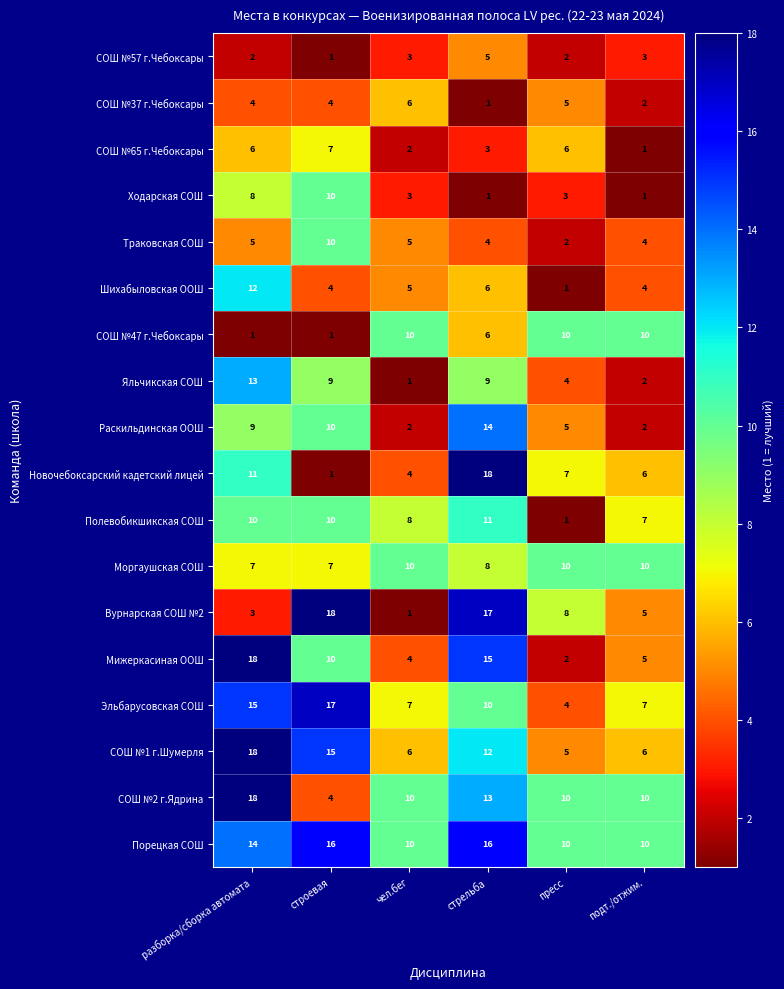

At how many categories does at least one series exceed 15?

3